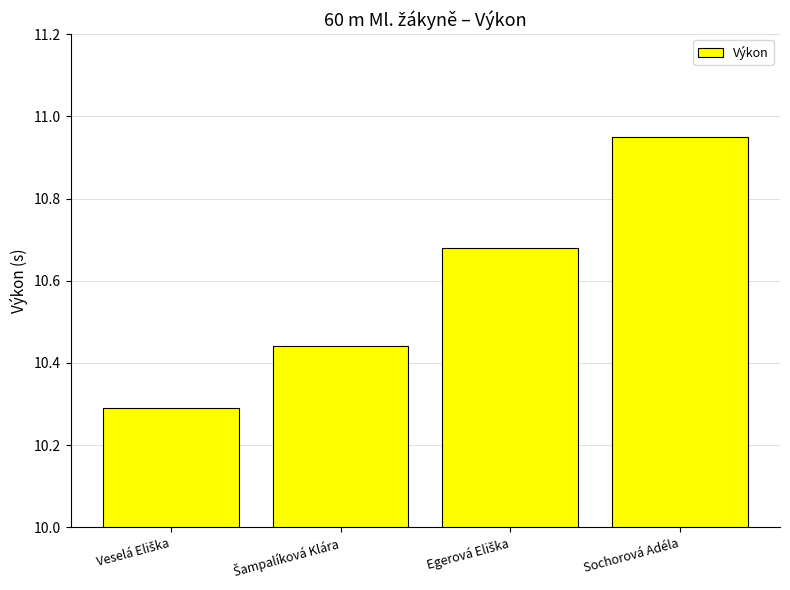

Are the bars grouped side by side (vs. stacked)?

No